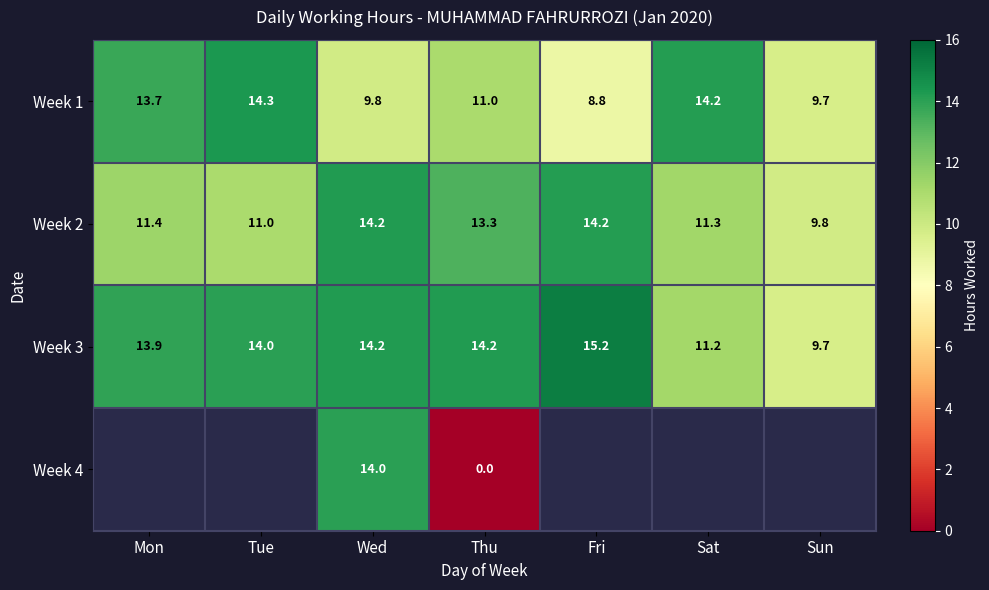

The Week 3 series shows 5.8 at Wed. True or false?

False